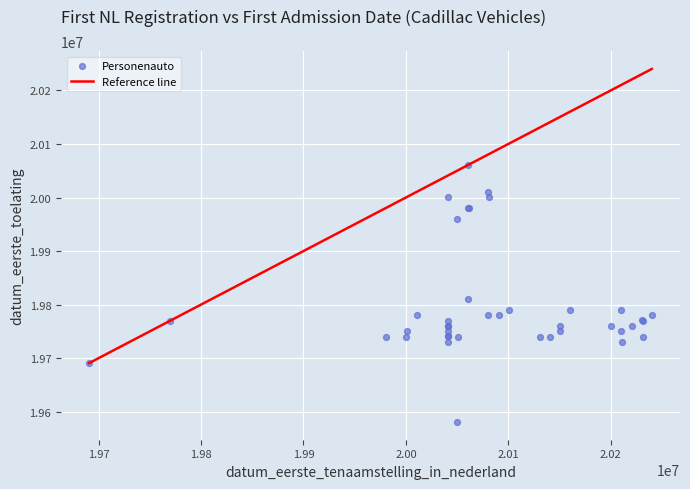

What Y value in the scatter plot is closest to 19820630?

19810701